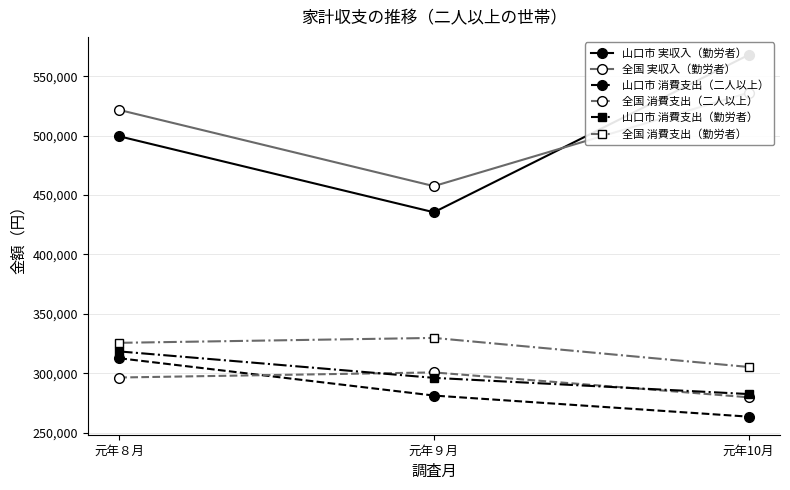

At which category is the sum across all series the highest?

元年８月